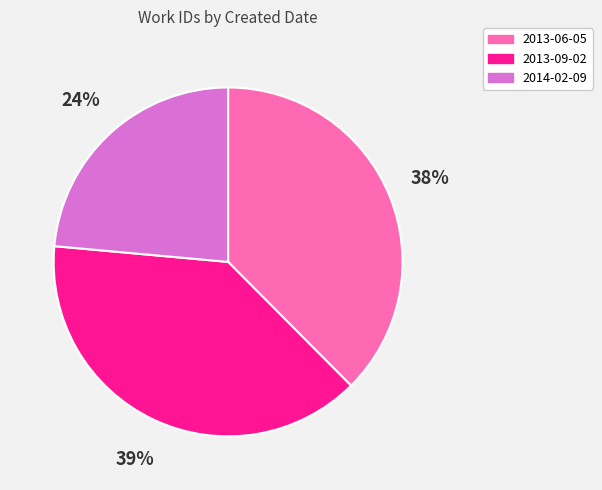

What is the ratio of the value at 2013-09-02 to the value at 2013-06-05?

1.0